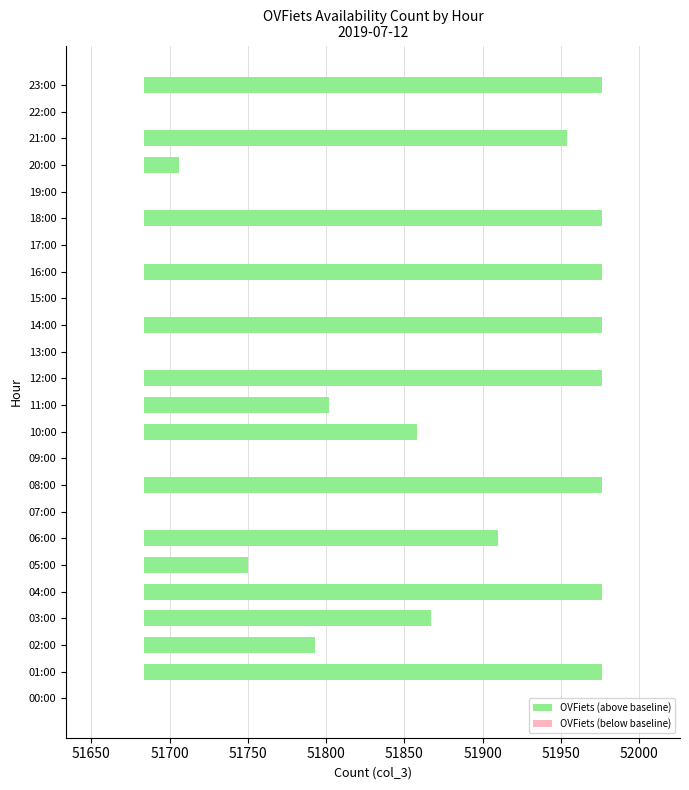

What are all the series names shown in the legend?

OVFiets (above baseline), OVFiets (below baseline)